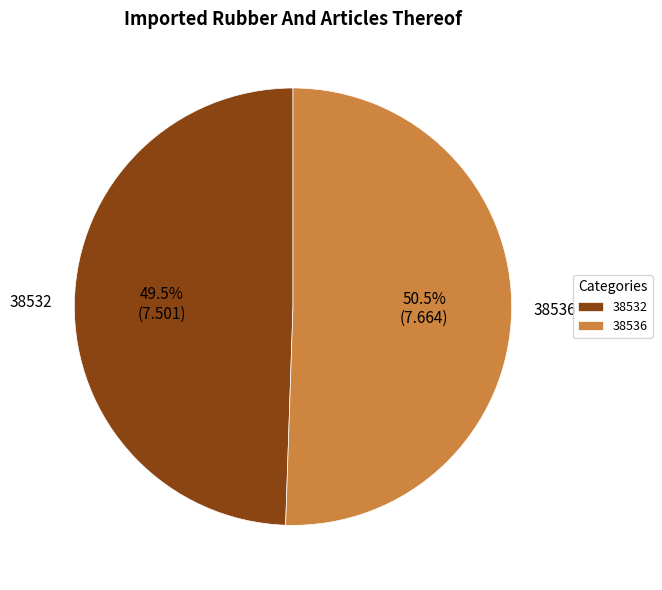

Rank the categories by value from lowest to highest.

38532, 38536